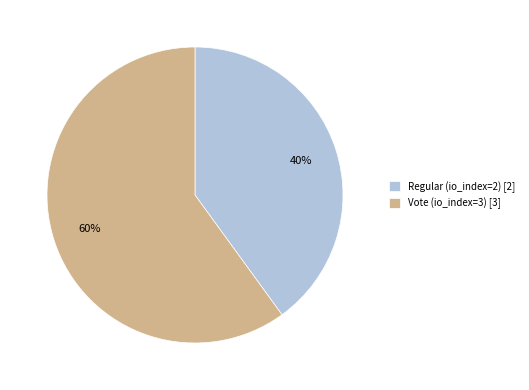

What percentage is the Vote (io_index=3) slice, to the nearest percent?

60%